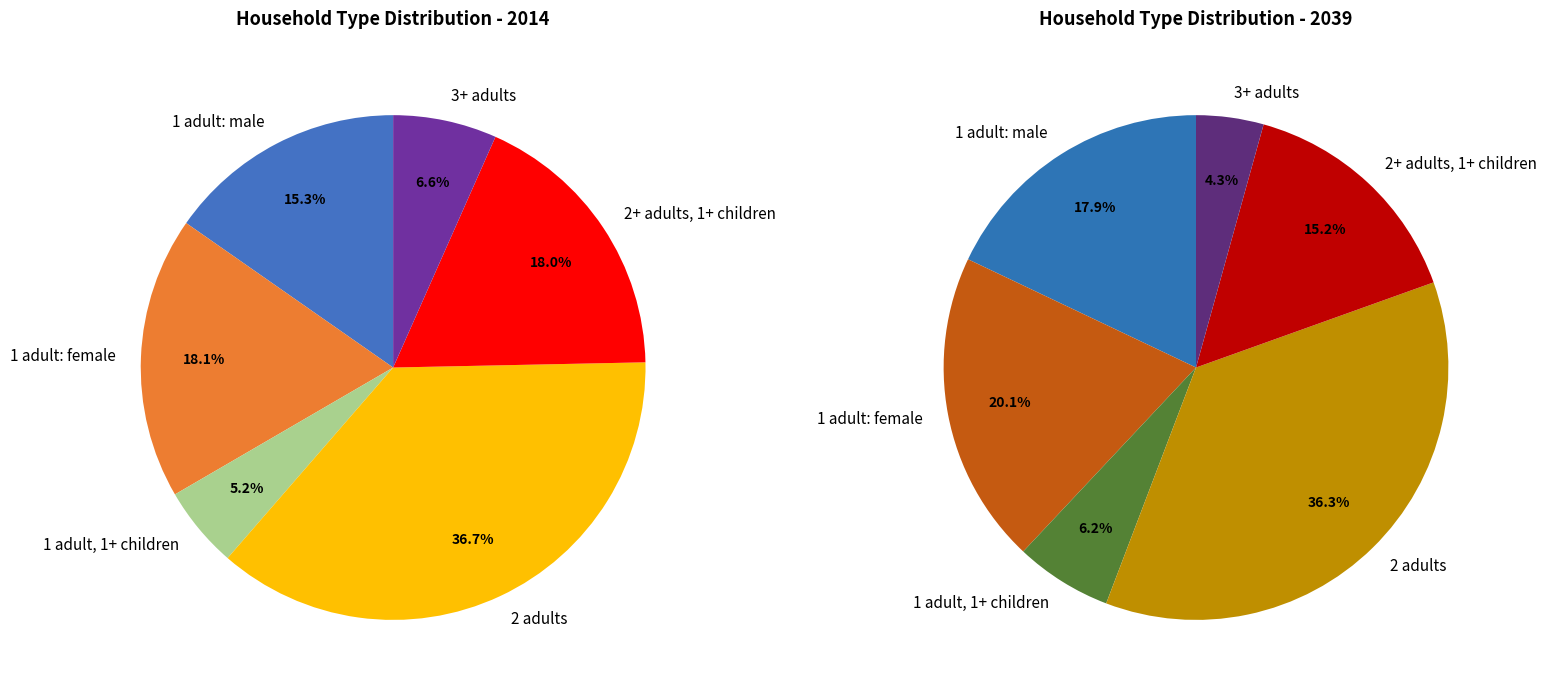

Is 3+ adults the majority of the pie?

No